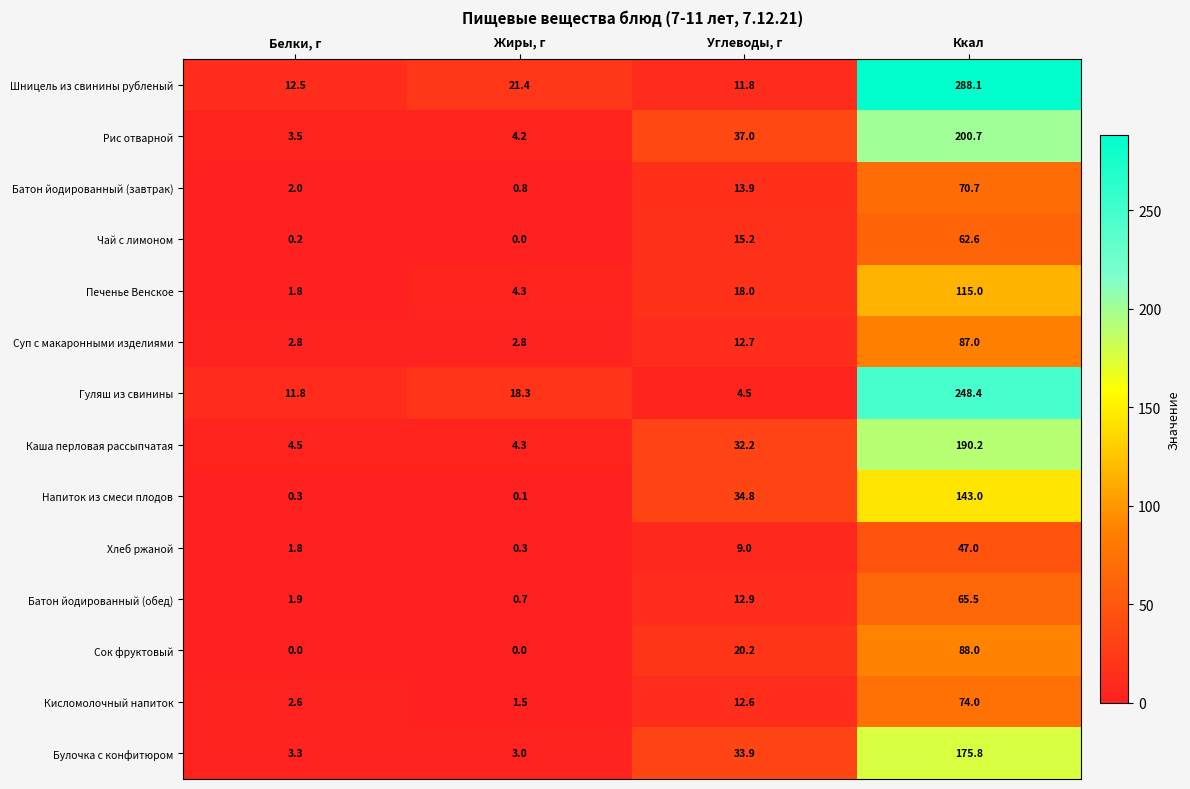

The value of Шницель из свинины рубленый at Белки, г is 12.5. True or false?

True